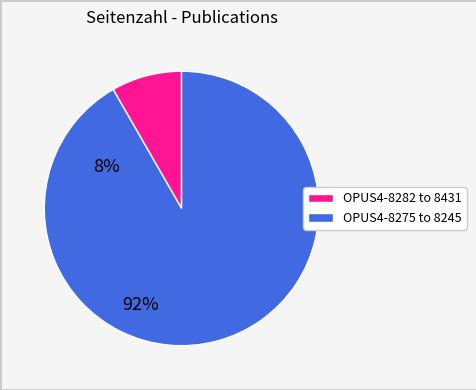

How many slices are in this pie chart?

2